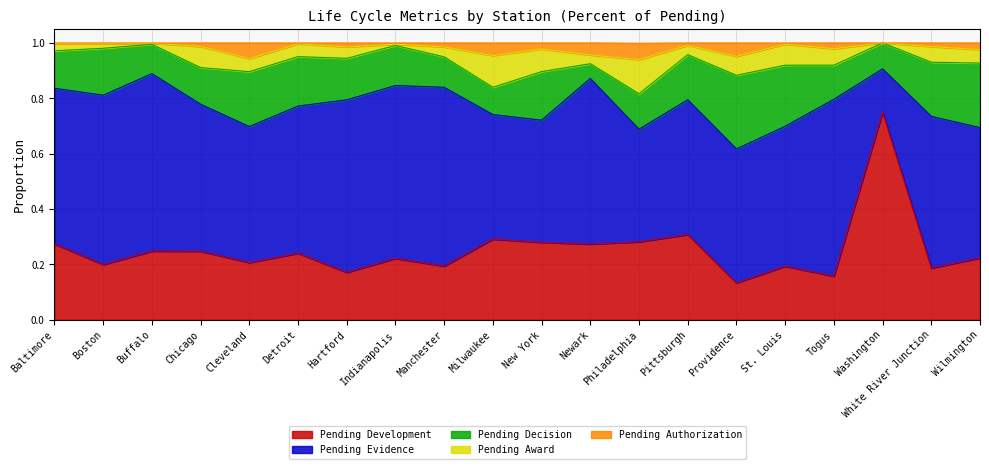

The Pending Evidence series shows 0.8 at Providence. True or false?

False